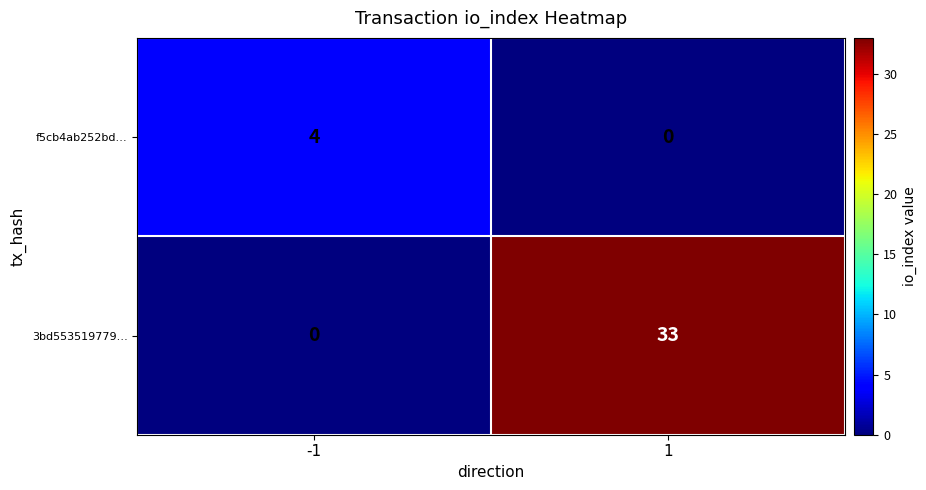

What is the difference between the 3bd553519779… values at -1 and 1?

33